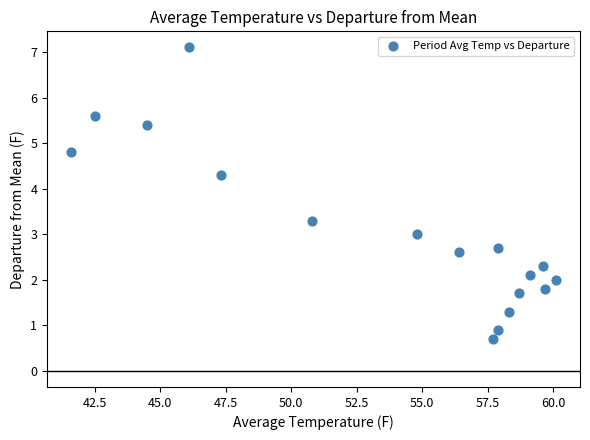

What is the range of X values (max minus min)?

18.5